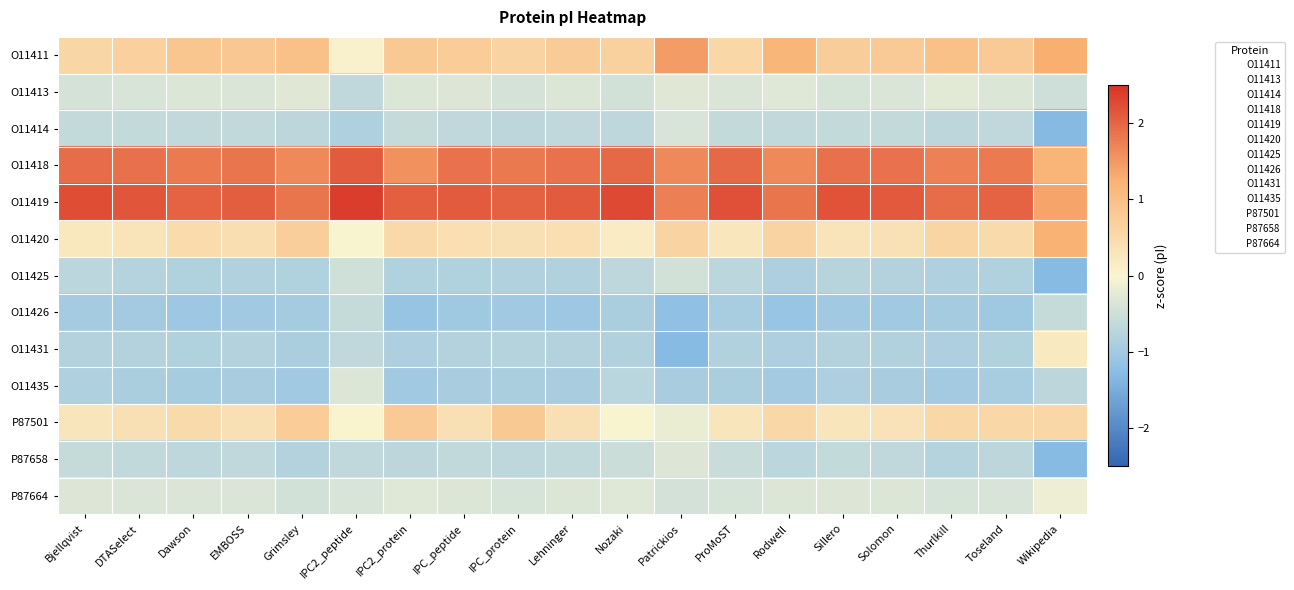

Reading left to right, what are all the values shown in this chart?

O11411: Bjellqvist=0.6	DTASelect=0.7	Dawson=0.9	EMBOSS=0.8	Grimsley=1.0	IPC2_peptide=0.1	IPC2_protein=0.8	IPC_peptide=0.8	IPC_protein=0.6	Lehninger=0.8	Nozaki=0.7	Patrickios=1.5	ProMoST=0.6	Rodwell=1.2	Sillero=0.7	Solomon=0.8	Thurlkill=1.0	Toseland=0.8	Wikipedia=1.3
O11413: Bjellqvist=-0.4	DTASelect=-0.4	Dawson=-0.3	EMBOSS=-0.4	Grimsley=-0.3	IPC2_peptide=-0.7	IPC2_protein=-0.3	IPC_peptide=-0.3	IPC_protein=-0.4	Lehninger=-0.3	Nozaki=-0.5	Patrickios=-0.3	ProMoST=-0.4	Rodwell=-0.3	Sillero=-0.4	Solomon=-0.4	Thurlkill=-0.3	Toseland=-0.3	Wikipedia=-0.5
O11414: Bjellqvist=-0.6	DTASelect=-0.6	Dawson=-0.6	EMBOSS=-0.6	Grimsley=-0.7	IPC2_peptide=-0.8	IPC2_protein=-0.6	IPC_peptide=-0.7	IPC_protein=-0.7	Lehninger=-0.6	Nozaki=-0.7	Patrickios=-0.4	ProMoST=-0.6	Rodwell=-0.6	Sillero=-0.6	Solomon=-0.6	Thurlkill=-0.7	Toseland=-0.6	Wikipedia=-1.3
O11418: Bjellqvist=1.9	DTASelect=1.9	Dawson=1.8	EMBOSS=1.8	Grimsley=1.7	IPC2_peptide=2.1	IPC2_protein=1.6	IPC_peptide=1.9	IPC_protein=1.8	Lehninger=1.9	Nozaki=2.0	Patrickios=1.7	ProMoST=2.0	Rodwell=1.6	Sillero=1.9	Solomon=1.9	Thurlkill=1.7	Toseland=1.8	Wikipedia=1.2
O11419: Bjellqvist=2.2	DTASelect=2.2	Dawson=2.0	EMBOSS=2.1	Grimsley=1.8	IPC2_peptide=2.4	IPC2_protein=2.1	IPC_peptide=2.1	IPC_protein=2.0	Lehninger=2.1	Nozaki=2.3	Patrickios=1.7	ProMoST=2.2	Rodwell=1.8	Sillero=2.2	Solomon=2.1	Thurlkill=1.9	Toseland=2.0	Wikipedia=1.4
O11420: Bjellqvist=0.2	DTASelect=0.3	Dawson=0.5	EMBOSS=0.4	Grimsley=0.7	IPC2_peptide=0.0	IPC2_protein=0.5	IPC_peptide=0.4	IPC_protein=0.4	Lehninger=0.4	Nozaki=0.2	Patrickios=0.6	ProMoST=0.3	Rodwell=0.6	Sillero=0.3	Solomon=0.4	Thurlkill=0.6	Toseland=0.5	Wikipedia=1.2
O11425: Bjellqvist=-0.7	DTASelect=-0.8	Dawson=-0.8	EMBOSS=-0.8	Grimsley=-0.8	IPC2_peptide=-0.5	IPC2_protein=-0.8	IPC_peptide=-0.8	IPC_protein=-0.8	Lehninger=-0.8	Nozaki=-0.7	Patrickios=-0.5	ProMoST=-0.7	Rodwell=-0.9	Sillero=-0.8	Solomon=-0.8	Thurlkill=-0.8	Toseland=-0.8	Wikipedia=-1.3
O11426: Bjellqvist=-1.0	DTASelect=-1.0	Dawson=-1.1	EMBOSS=-1.0	Grimsley=-1.0	IPC2_peptide=-0.6	IPC2_protein=-1.1	IPC_peptide=-1.0	IPC_protein=-1.0	Lehninger=-1.0	Nozaki=-0.9	Patrickios=-1.2	ProMoST=-0.9	Rodwell=-1.1	Sillero=-1.0	Solomon=-1.0	Thurlkill=-1.0	Toseland=-1.0	Wikipedia=-0.6
O11431: Bjellqvist=-0.8	DTASelect=-0.8	Dawson=-0.8	EMBOSS=-0.8	Grimsley=-0.9	IPC2_peptide=-0.7	IPC2_protein=-0.9	IPC_peptide=-0.8	IPC_protein=-0.8	Lehninger=-0.8	Nozaki=-0.8	Patrickios=-1.3	ProMoST=-0.8	Rodwell=-0.9	Sillero=-0.8	Solomon=-0.8	Thurlkill=-0.9	Toseland=-0.8	Wikipedia=0.2
O11435: Bjellqvist=-0.9	DTASelect=-0.9	Dawson=-0.9	EMBOSS=-0.9	Grimsley=-1.0	IPC2_peptide=-0.4	IPC2_protein=-1.0	IPC_peptide=-0.9	IPC_protein=-0.9	Lehninger=-0.9	Nozaki=-0.7	Patrickios=-0.9	ProMoST=-0.9	Rodwell=-1.0	Sillero=-0.9	Solomon=-0.9	Thurlkill=-1.0	Toseland=-0.9	Wikipedia=-0.7
P87501: Bjellqvist=0.3	DTASelect=0.4	Dawson=0.5	EMBOSS=0.4	Grimsley=0.7	IPC2_peptide=0.0	IPC2_protein=0.8	IPC_peptide=0.4	IPC_protein=0.8	Lehninger=0.4	Nozaki=0.0	Patrickios=-0.2	ProMoST=0.3	Rodwell=0.6	Sillero=0.3	Solomon=0.3	Thurlkill=0.6	Toseland=0.6	Wikipedia=0.6
P87658: Bjellqvist=-0.6	DTASelect=-0.6	Dawson=-0.7	EMBOSS=-0.7	Grimsley=-0.8	IPC2_peptide=-0.6	IPC2_protein=-0.7	IPC_peptide=-0.6	IPC_protein=-0.7	Lehninger=-0.6	Nozaki=-0.5	Patrickios=-0.3	ProMoST=-0.6	Rodwell=-0.7	Sillero=-0.6	Solomon=-0.6	Thurlkill=-0.8	Toseland=-0.7	Wikipedia=-1.3
P87664: Bjellqvist=-0.3	DTASelect=-0.4	Dawson=-0.4	EMBOSS=-0.4	Grimsley=-0.5	IPC2_peptide=-0.4	IPC2_protein=-0.3	IPC_peptide=-0.3	IPC_protein=-0.4	Lehninger=-0.3	Nozaki=-0.3	Patrickios=-0.4	ProMoST=-0.4	Rodwell=-0.3	Sillero=-0.3	Solomon=-0.3	Thurlkill=-0.4	Toseland=-0.4	Wikipedia=-0.1